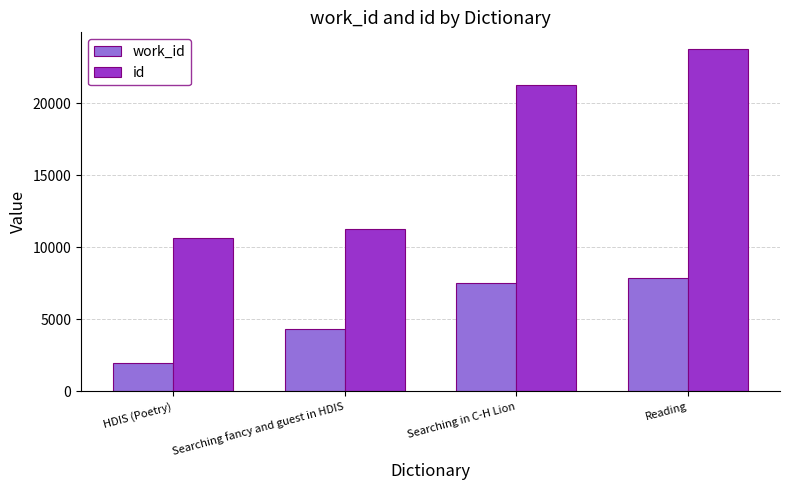

The work_id series shows 7856 at Reading. True or false?

True